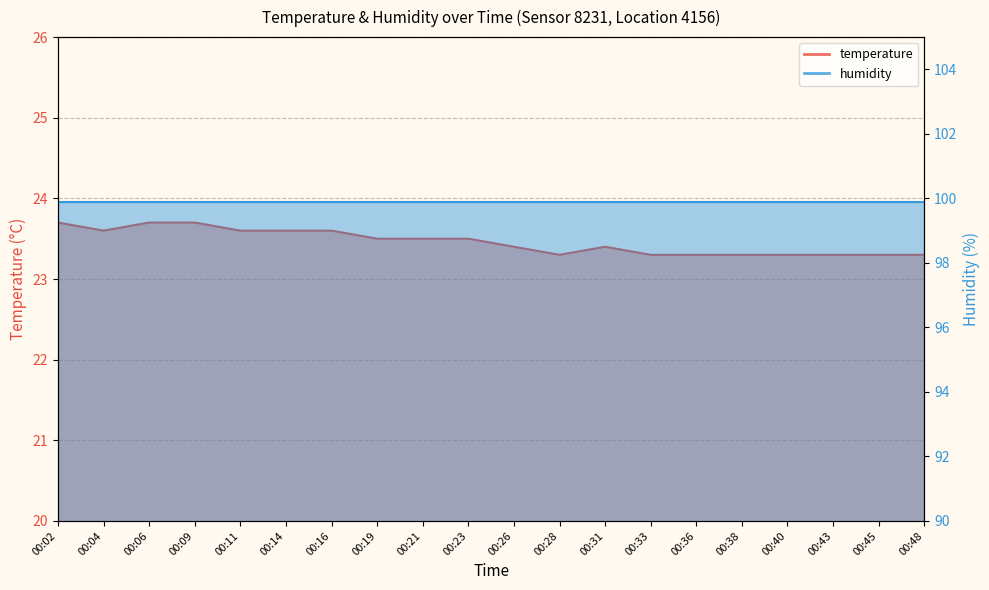

What value does the data have at 00:36?

23.3